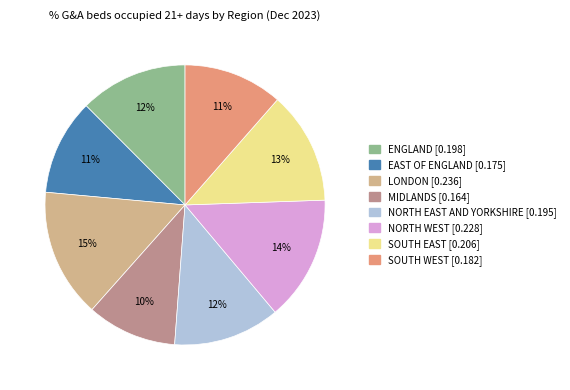

Count the number of slices in the pie.

8